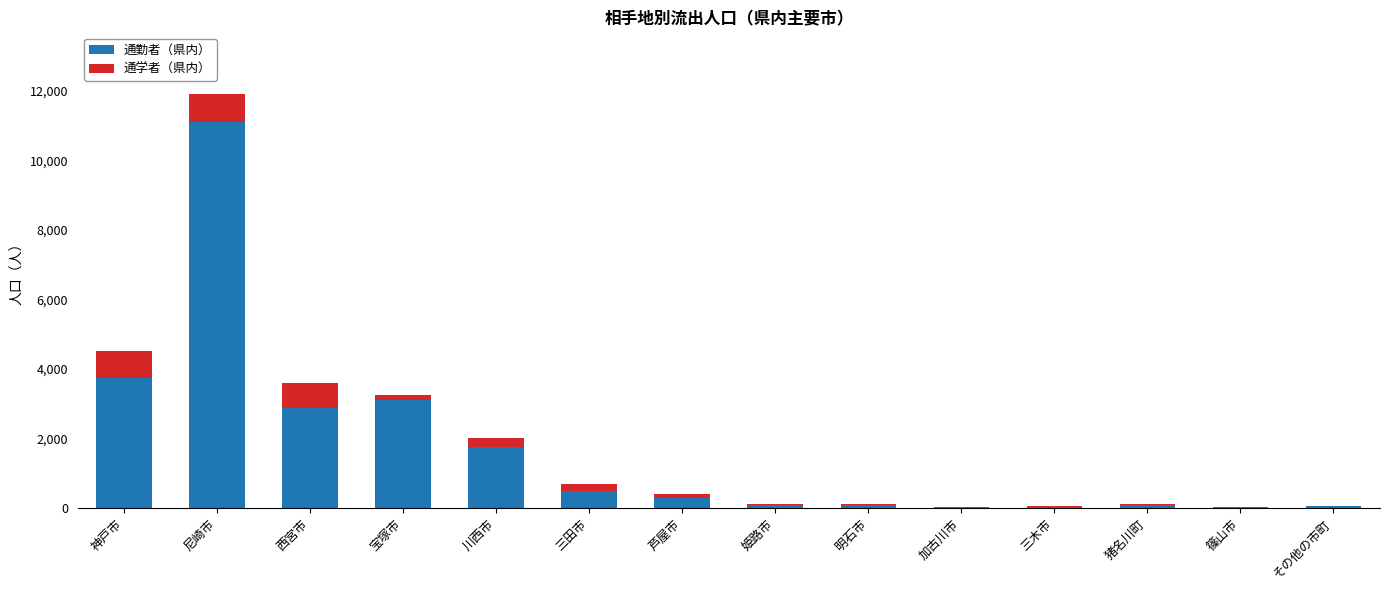

At which category is the sum across all series the highest?

尼崎市